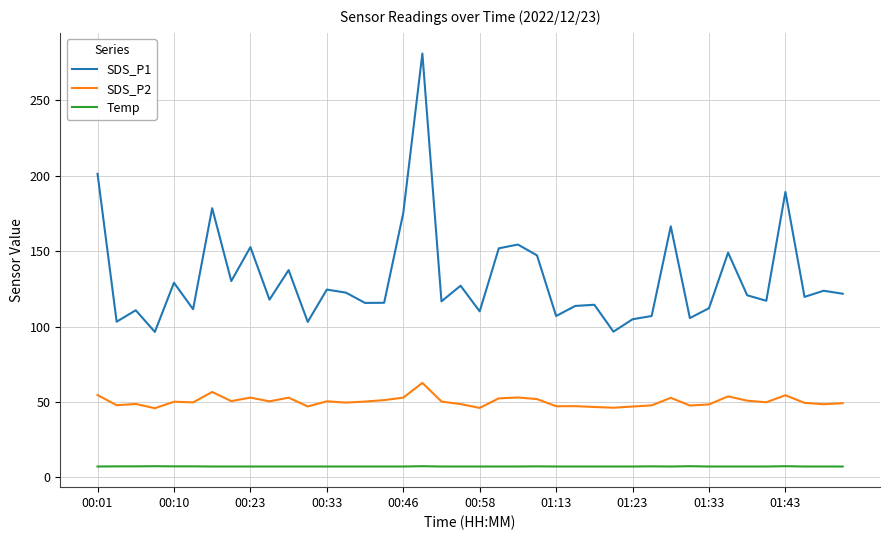

What is the highest value of the SDS_P2 series?

62.6